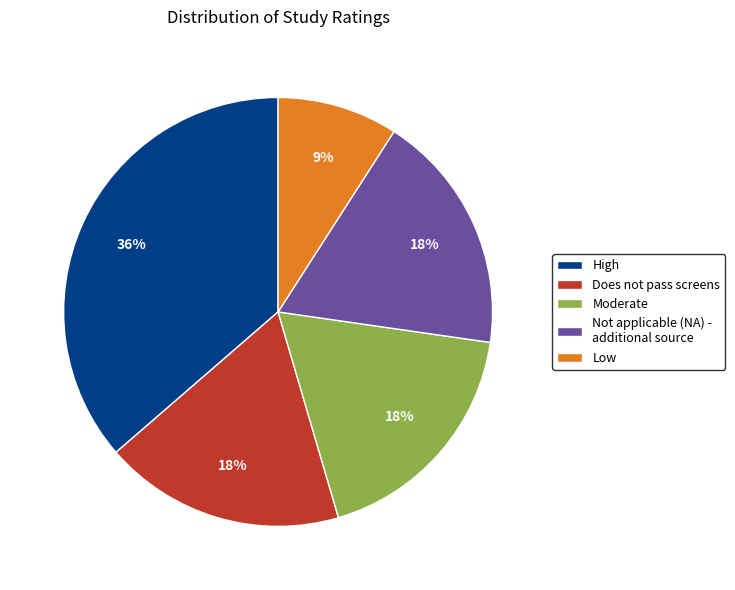

Which category has the smallest portion of the pie?

Low